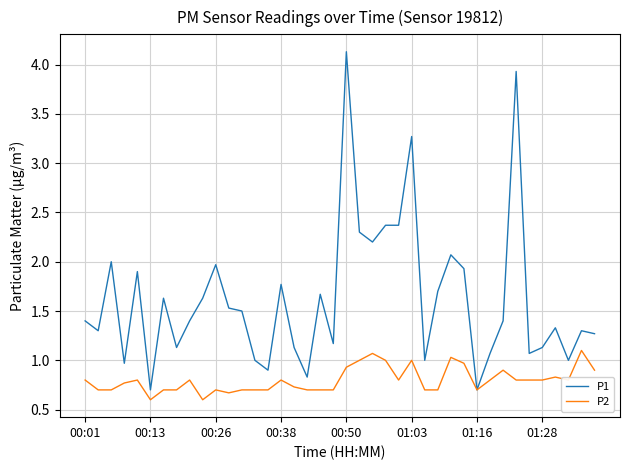

List the series in order of their overall mean, lowest first.

P2, P1